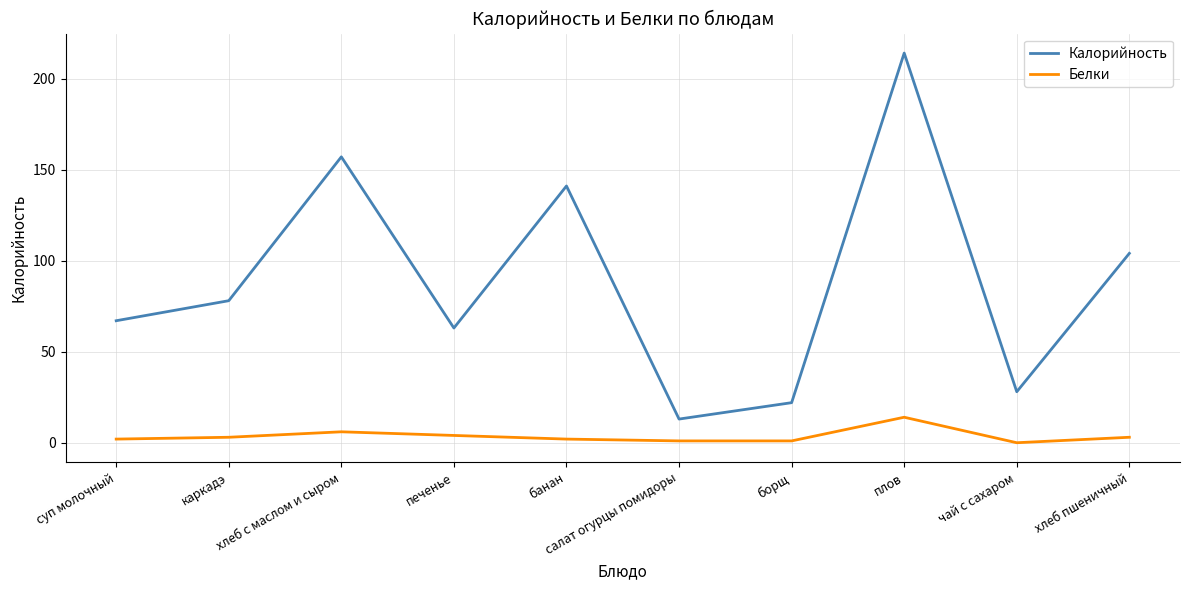

How many interior local peaks does the Калорийность series have?

3